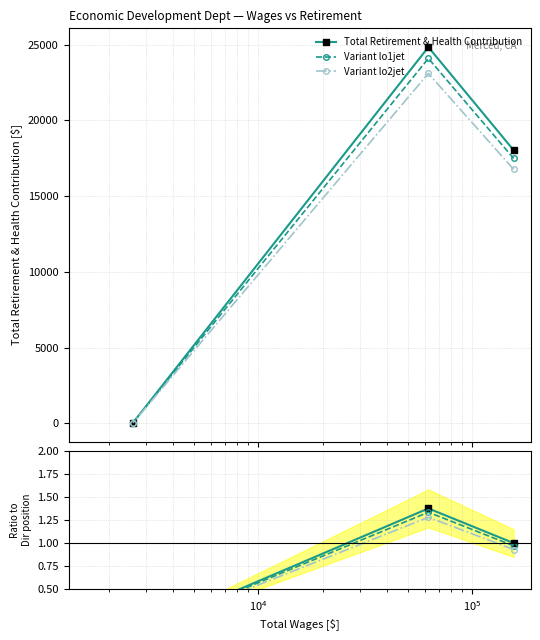

How many values in the Total Retirement & Health Contribution series are below 18030?

1